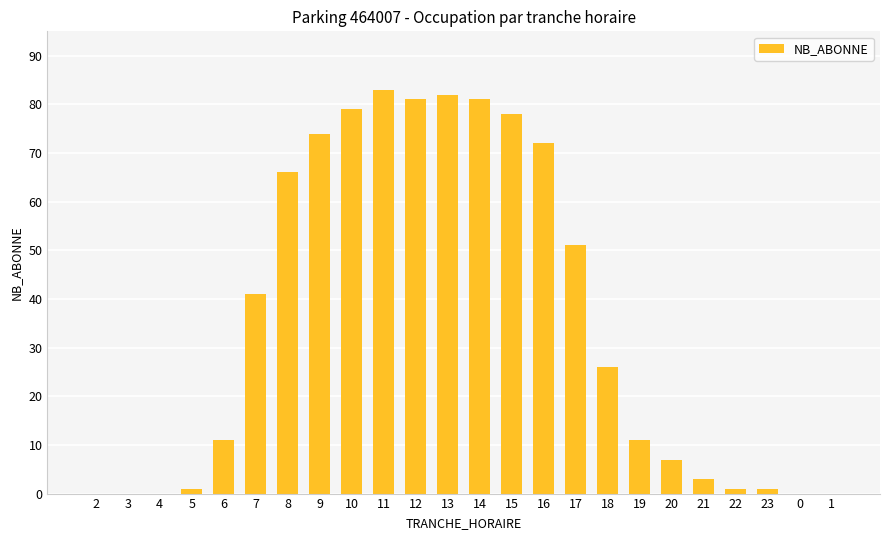

What is the sum of all values?

849